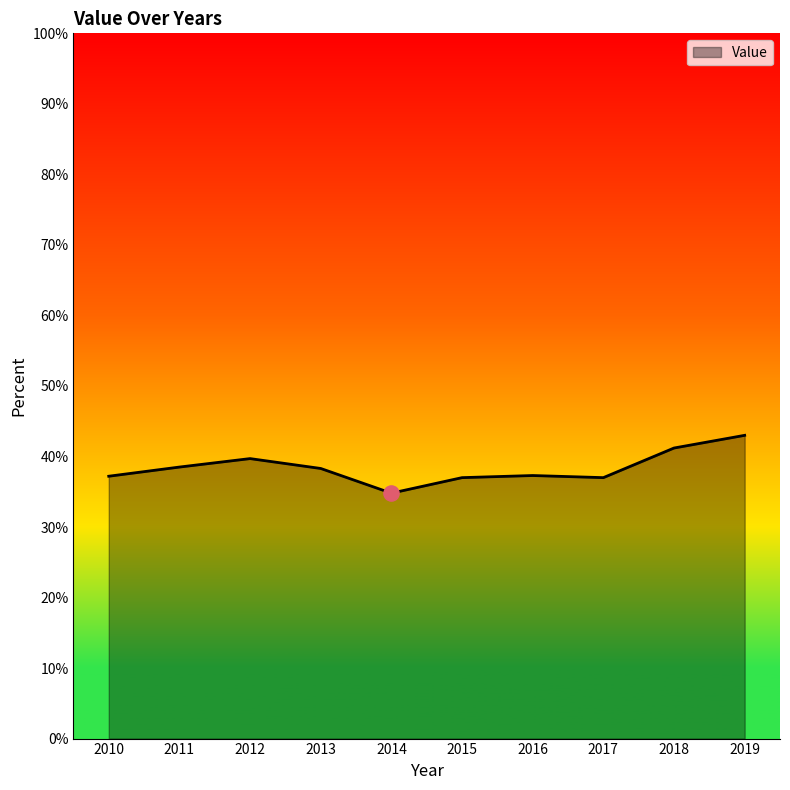

What is the change in value from 2013 to 2017?

-1.3